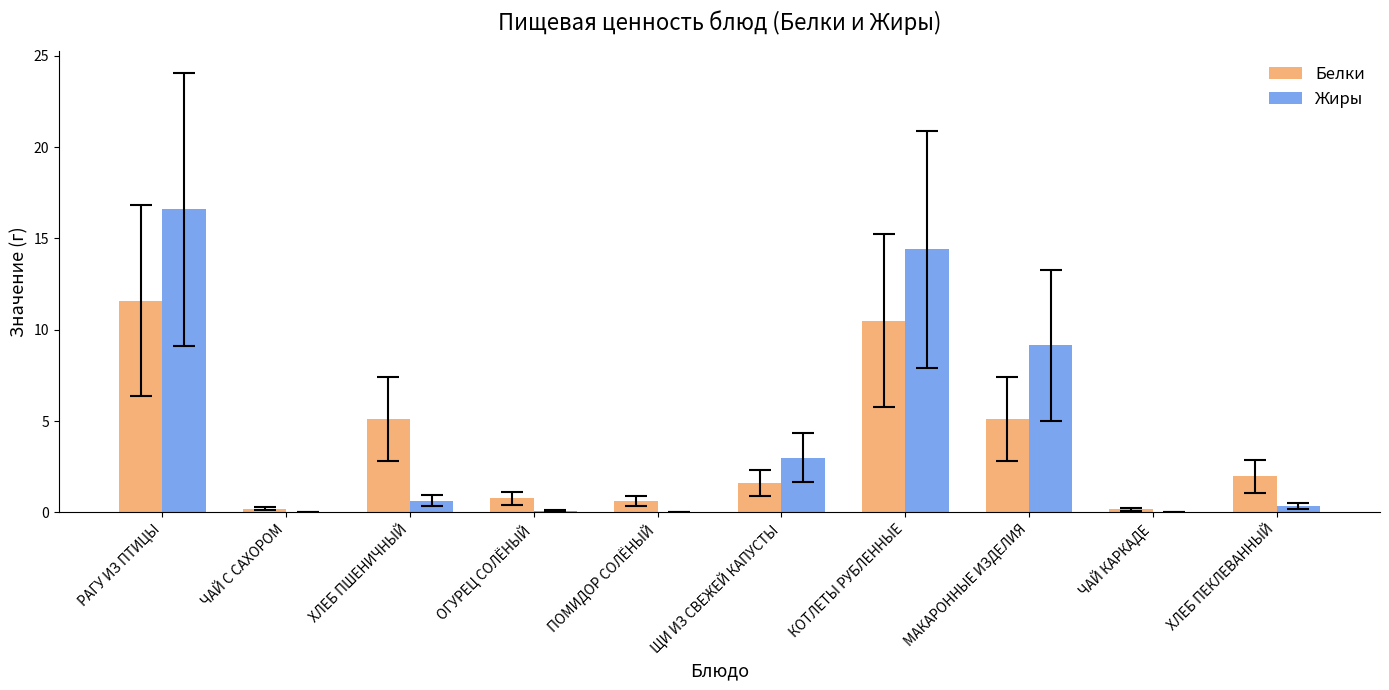

Is the value of Белки at ЩИ ИЗ СВЕЖЕЙ КАПУСТЫ greater than the value of Жиры at ХЛЕБ ПШЕНИЧНЫЙ?

Yes